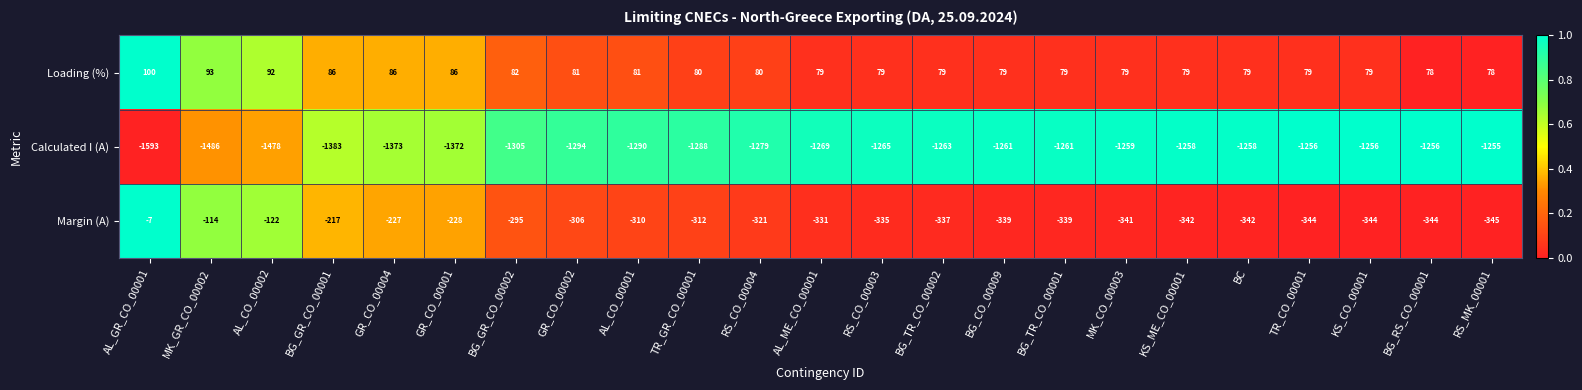

What is the average value of the Calculated I (A) series?

-1316